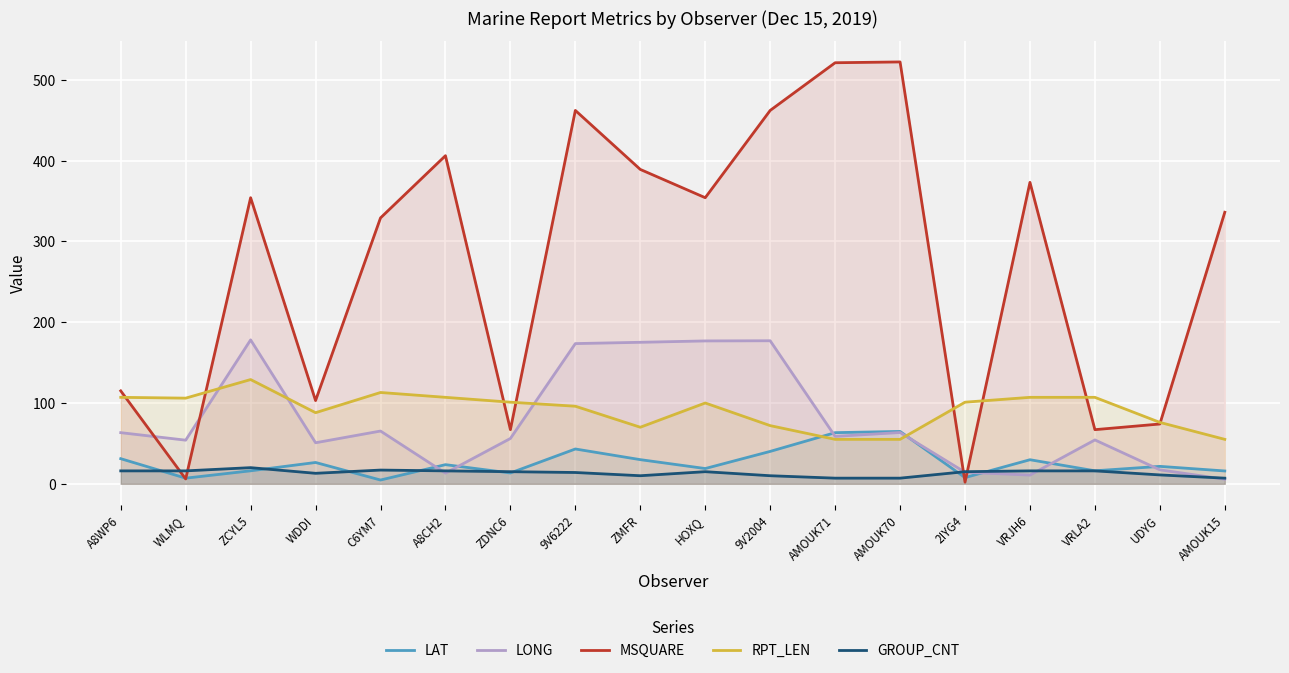

Between A8CH2 and 9V2004, which is larger?

9V2004